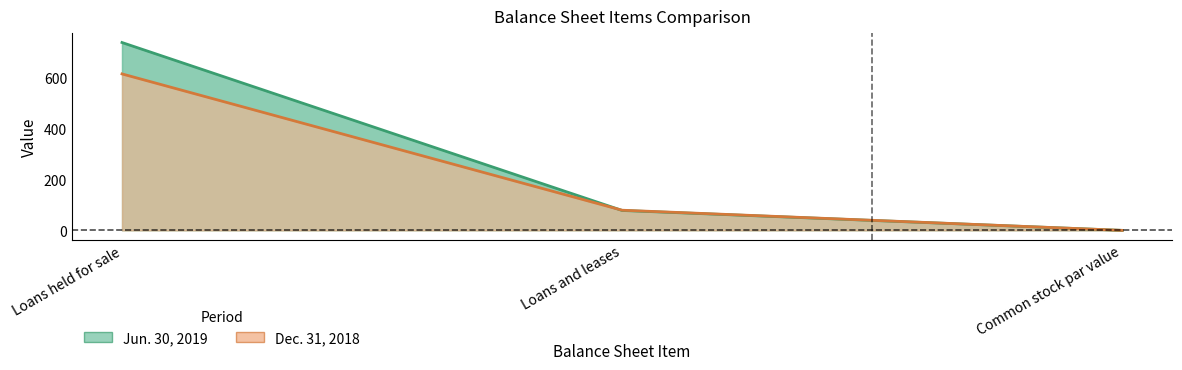

How many data points in Dec. 31, 2018 line are above 79?

1